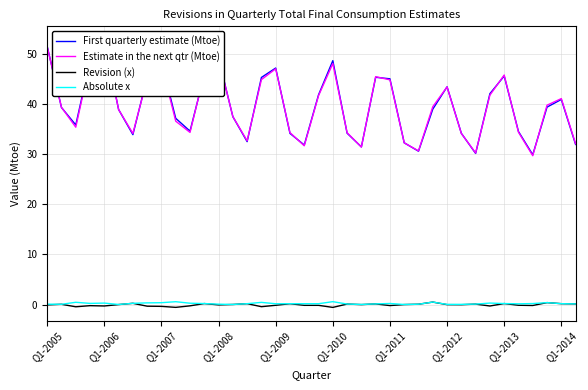

Where is Revision (x) nearest to the value 0?

25